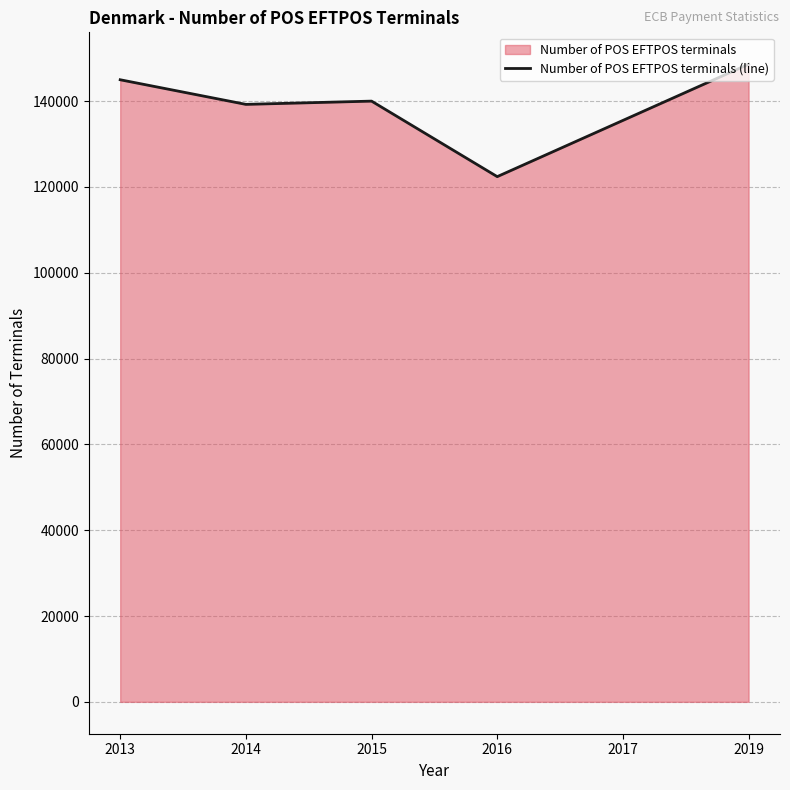

What is the value of the 1st point from the left?

144978